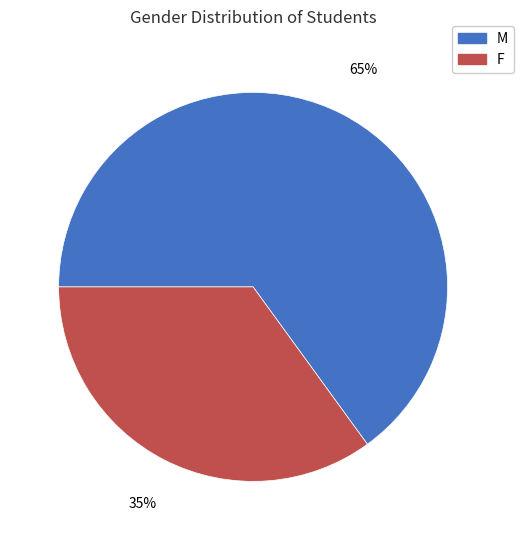

Count the number of slices in the pie.

2